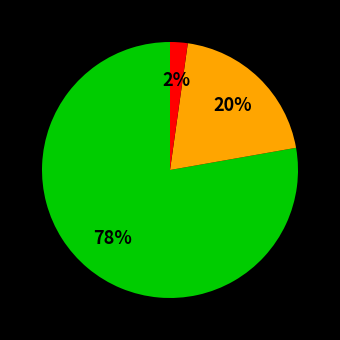

To the nearest percent, what is the average slice percentage?

33%